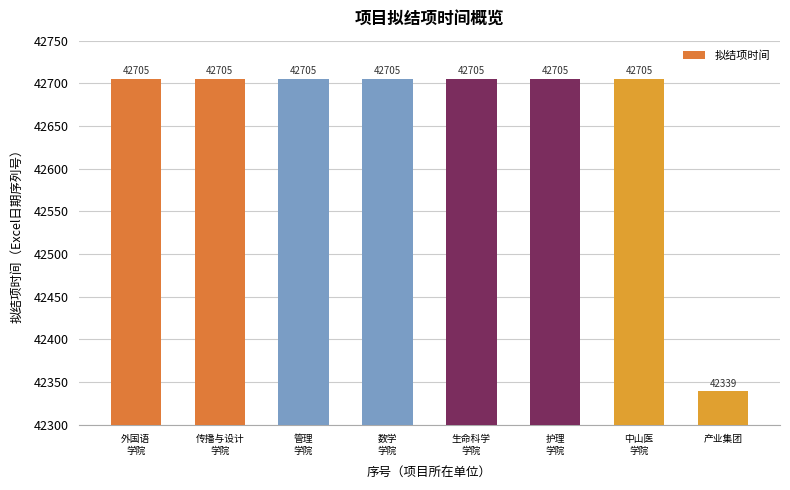

What is the label of the 2nd bar from the right?

中山医
学院